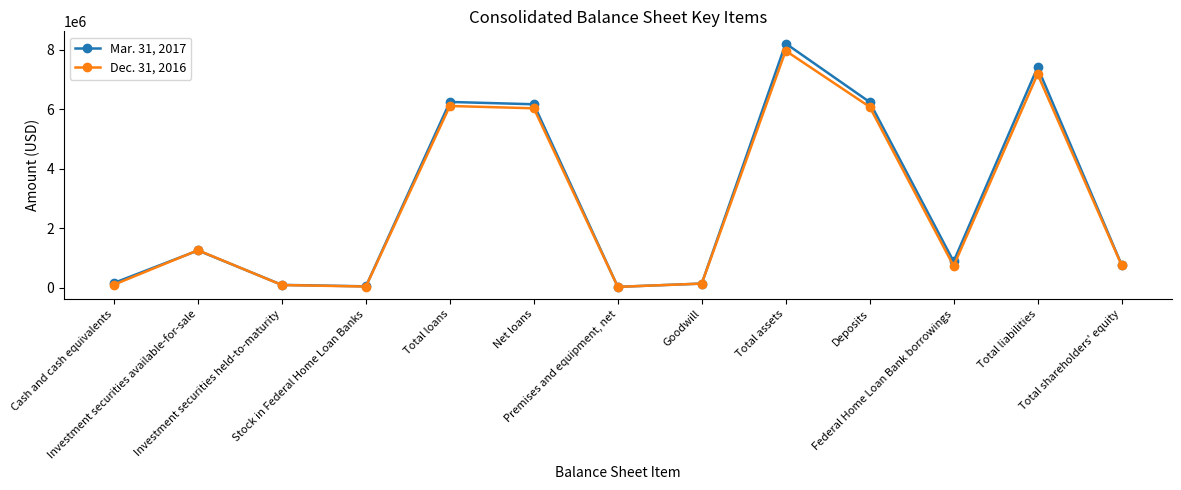

Which series has the largest range (max minus min)?

Mar. 31, 2017